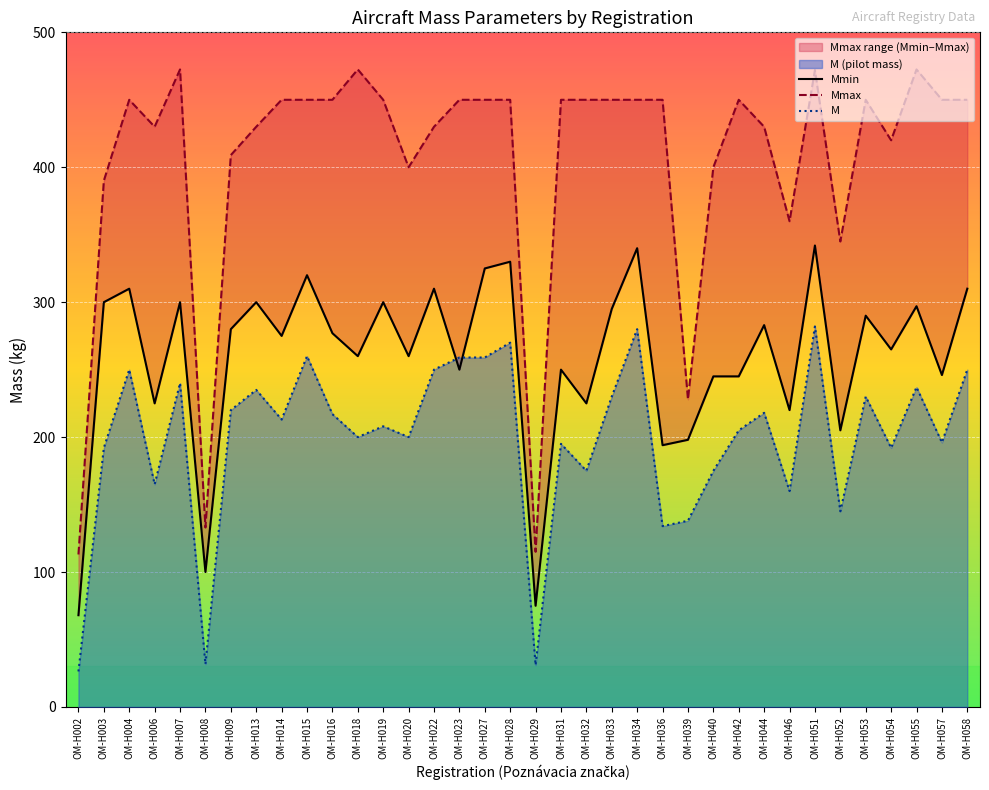

What is the maximum value for M?

282.0